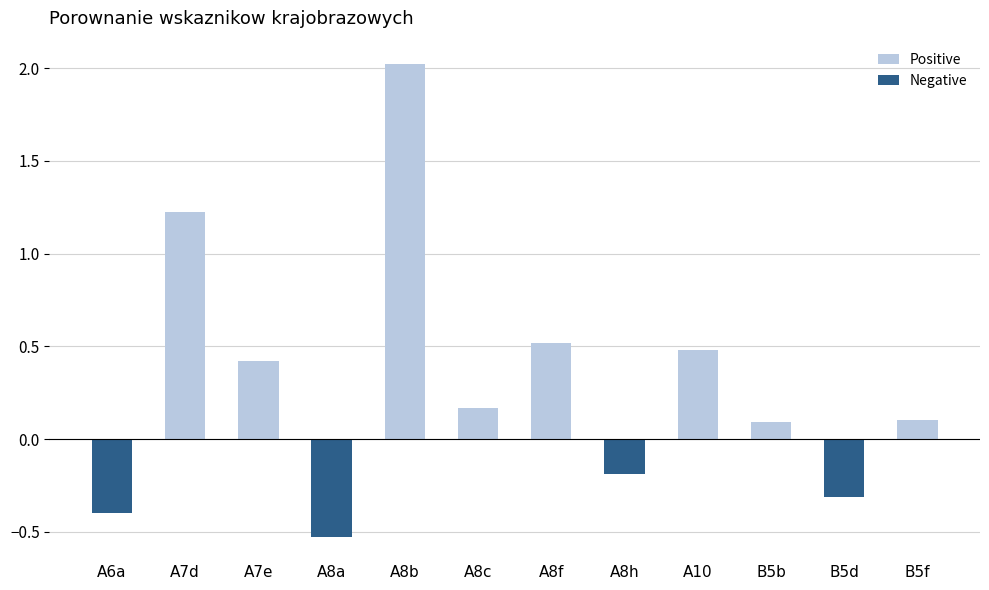

Reading right to left, list all the values displayed in this chart.

Positive: B5f=0.1	B5d=0.0	B5b=0.1	A10=0.5	A8h=0.0	A8f=0.5	A8c=0.2	A8b=2.0	A8a=0.0	A7e=0.4	A7d=1.2	A6a=0.0
Negative: B5f=0.0	B5d=-0.3	B5b=0.0	A10=0.0	A8h=-0.2	A8f=0.0	A8c=0.0	A8b=0.0	A8a=-0.5	A7e=0.0	A7d=0.0	A6a=-0.4